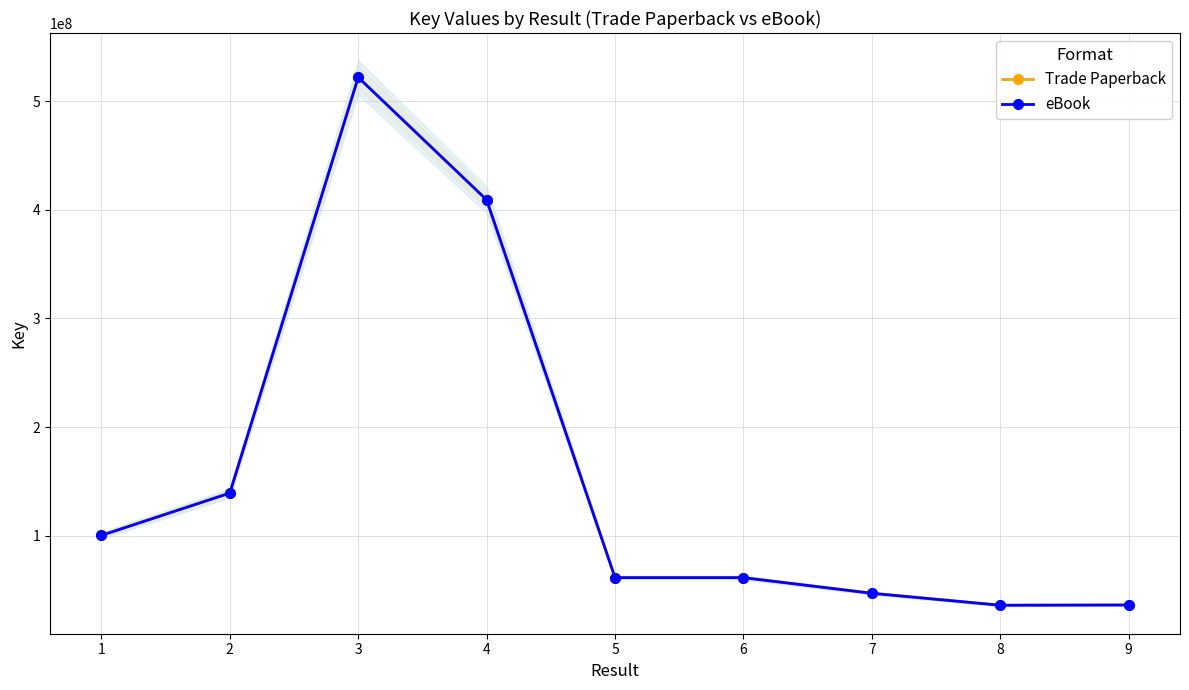

What is the total value across all series at 5?

122793038